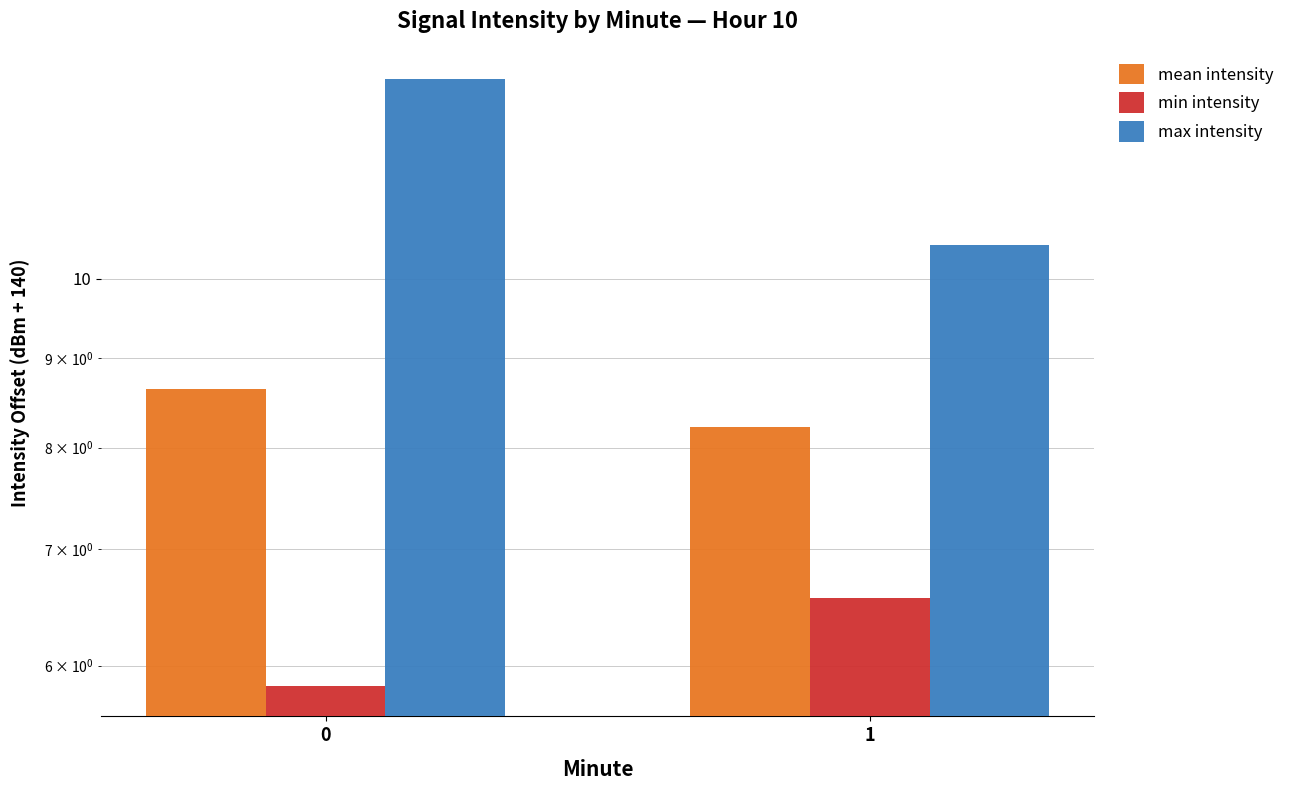

Read the max intensity value at 0.

13.0